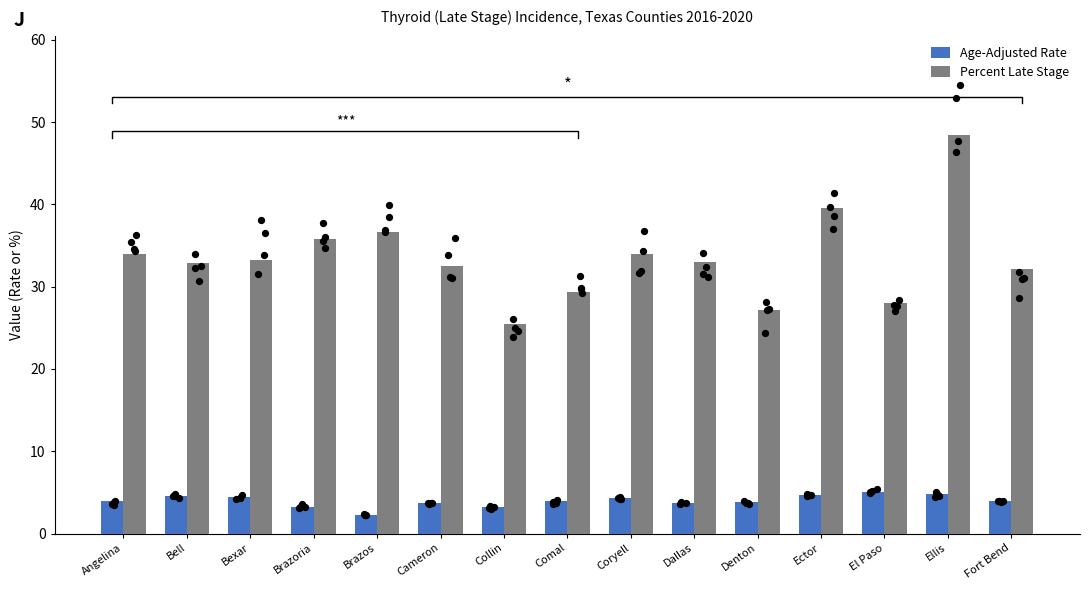

Which series contains the highest Y value?

Percent Late Stage